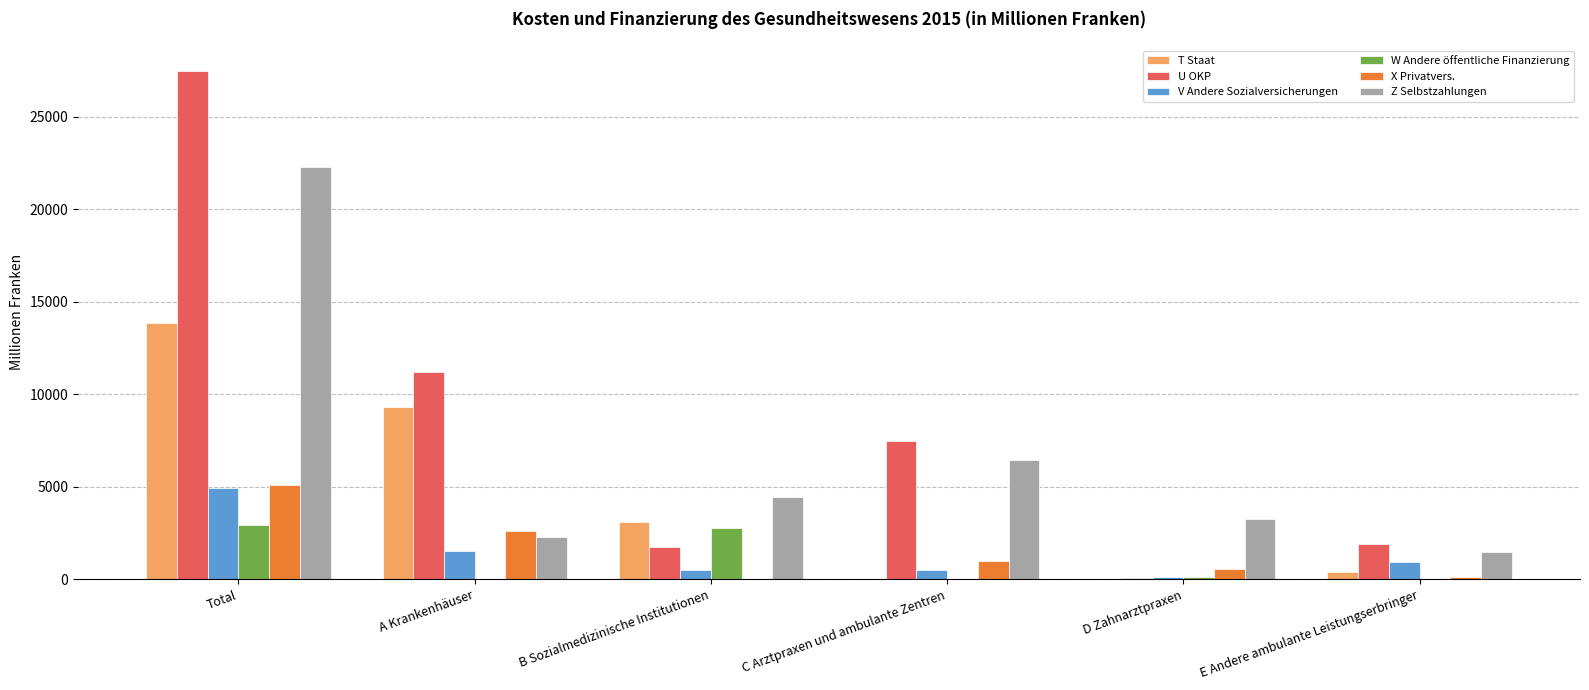

Between B Sozialmedizinische Institutionen and C Arztpraxen und ambulante Zentren, which series saw the biggest shift?

U OKP